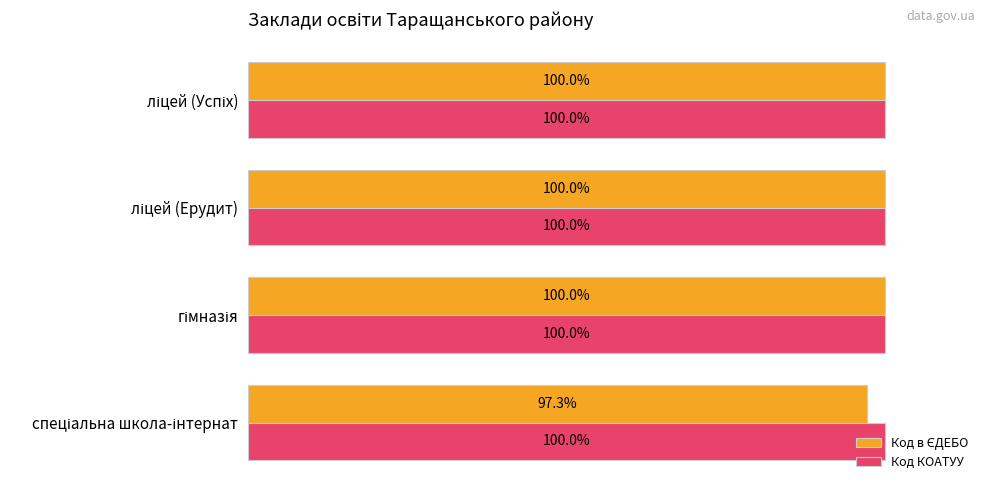

Which series has the largest total across all categories?

Код КОАТУУ